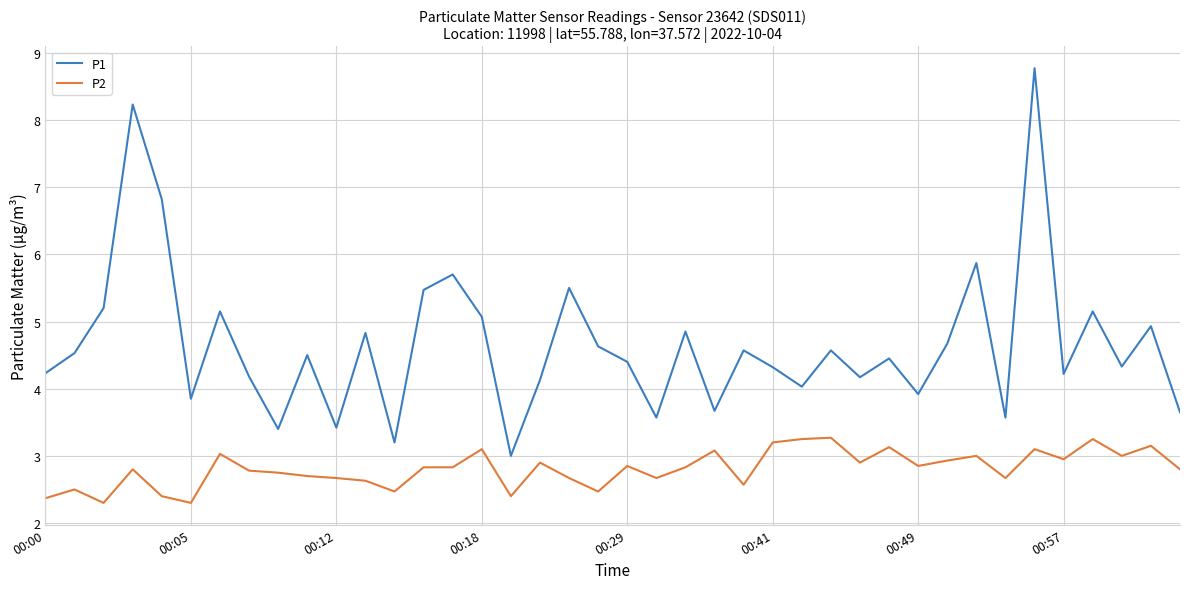

What is the maximum value for P1?

8.8